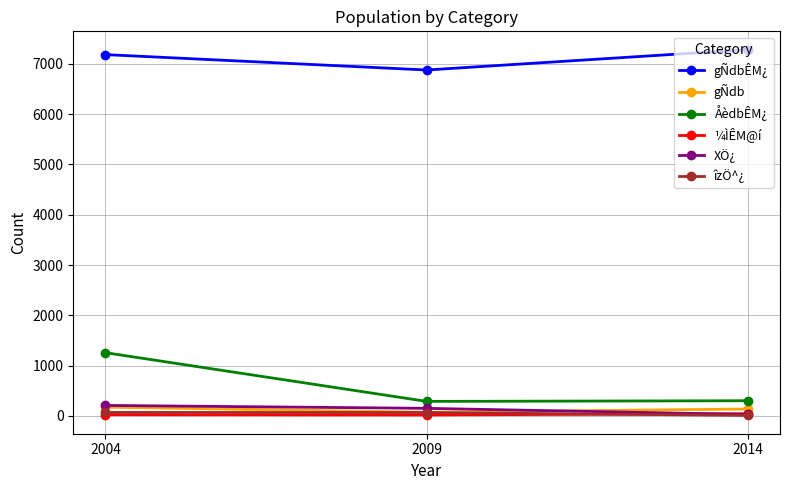

At which label does îzÖ^¿ first exceed 69?

2004